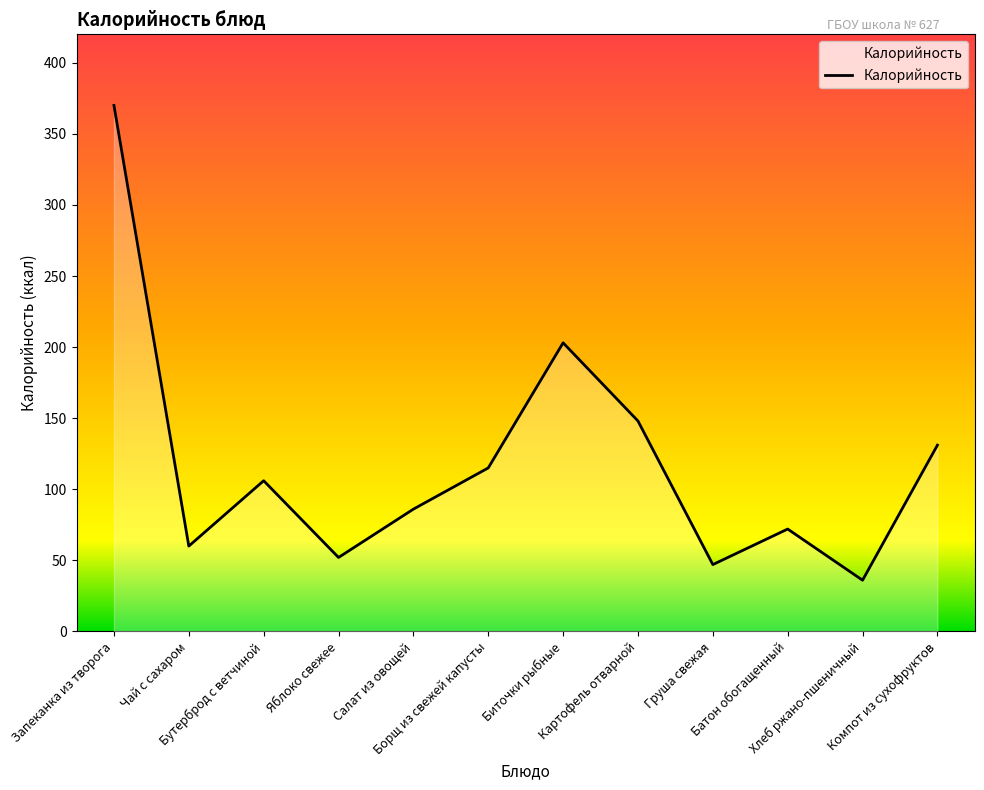

Does the chart display data point markers on the line(s)?

No